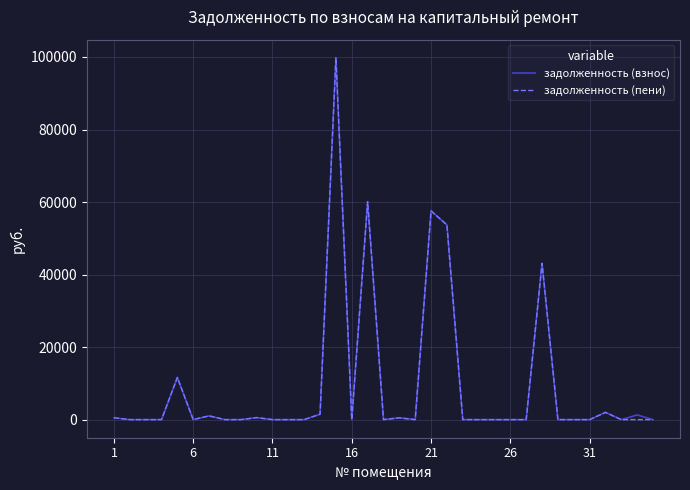

What is the highest value of the задолженность (пени) series?

99789.7